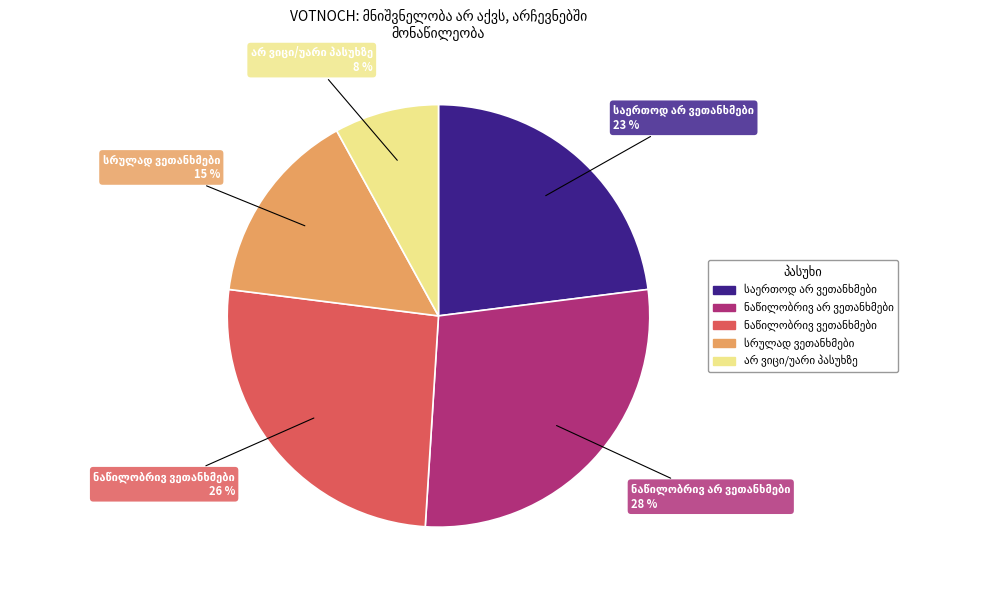

To the nearest percent, what is the difference between the largest and smallest slice percentages?

20%